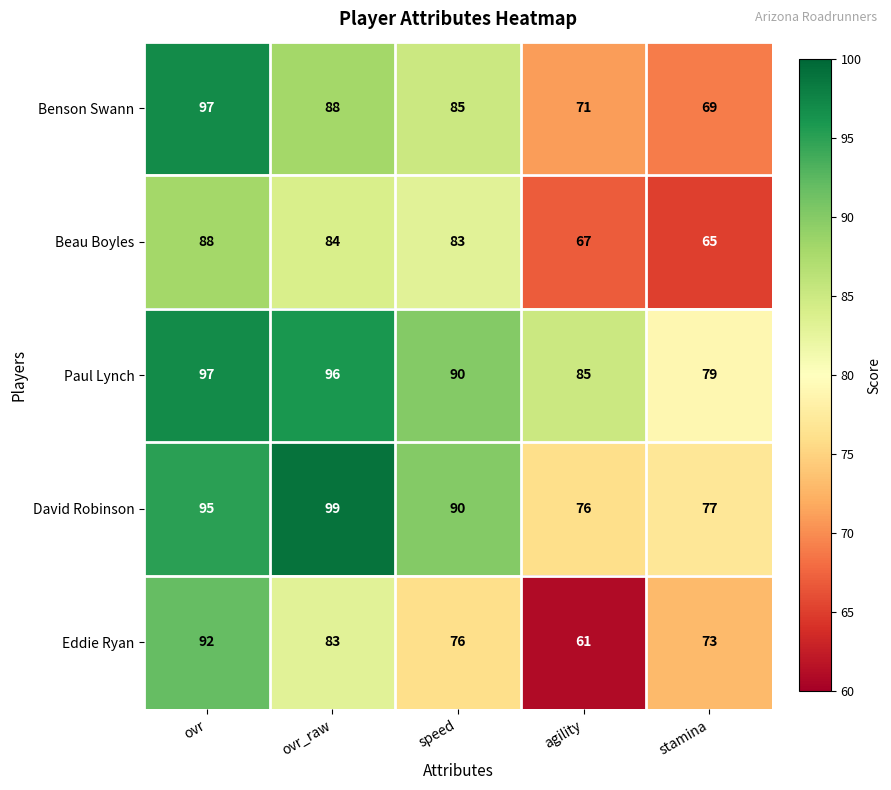

Where is Paul Lynch nearest to the value 88?

speed